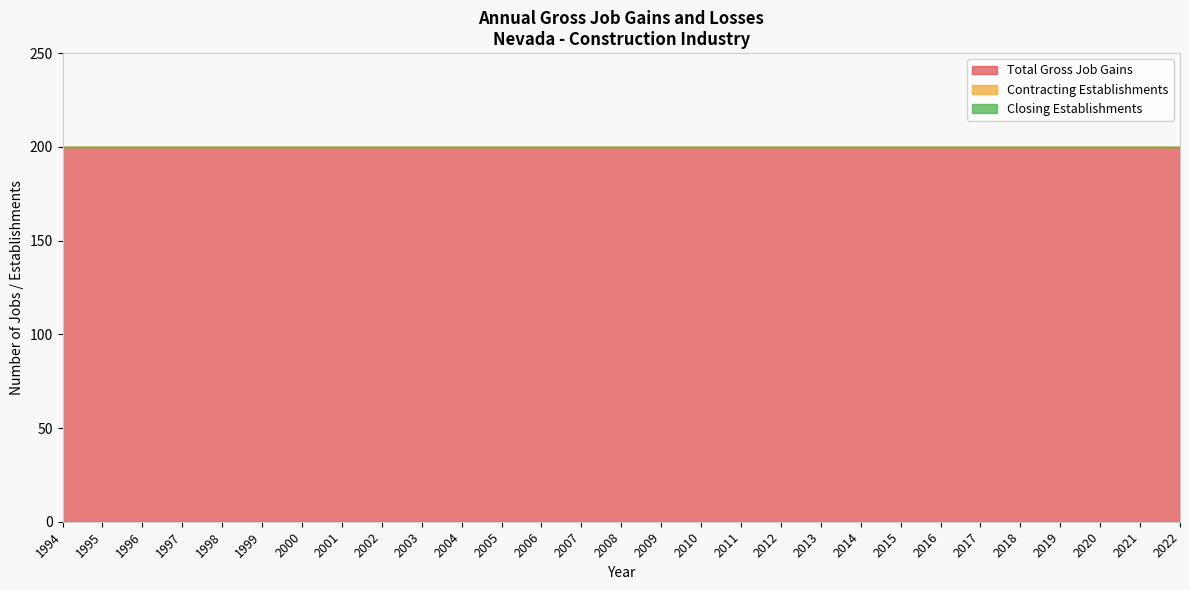

What are all the series names shown in the legend?

Total Gross Job Gains, Contracting Establishments, Closing Establishments